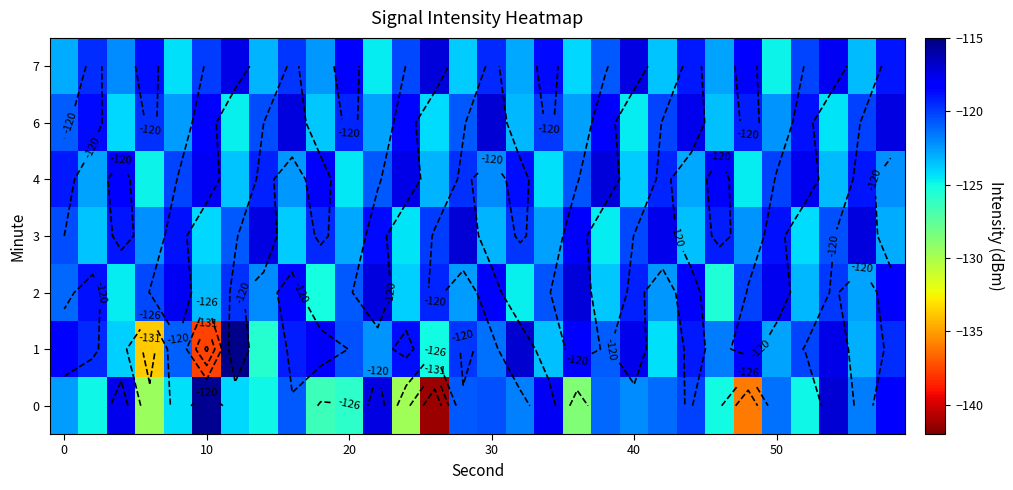

What is the difference between the second highest and second lowest values in the 2 series?

7.9